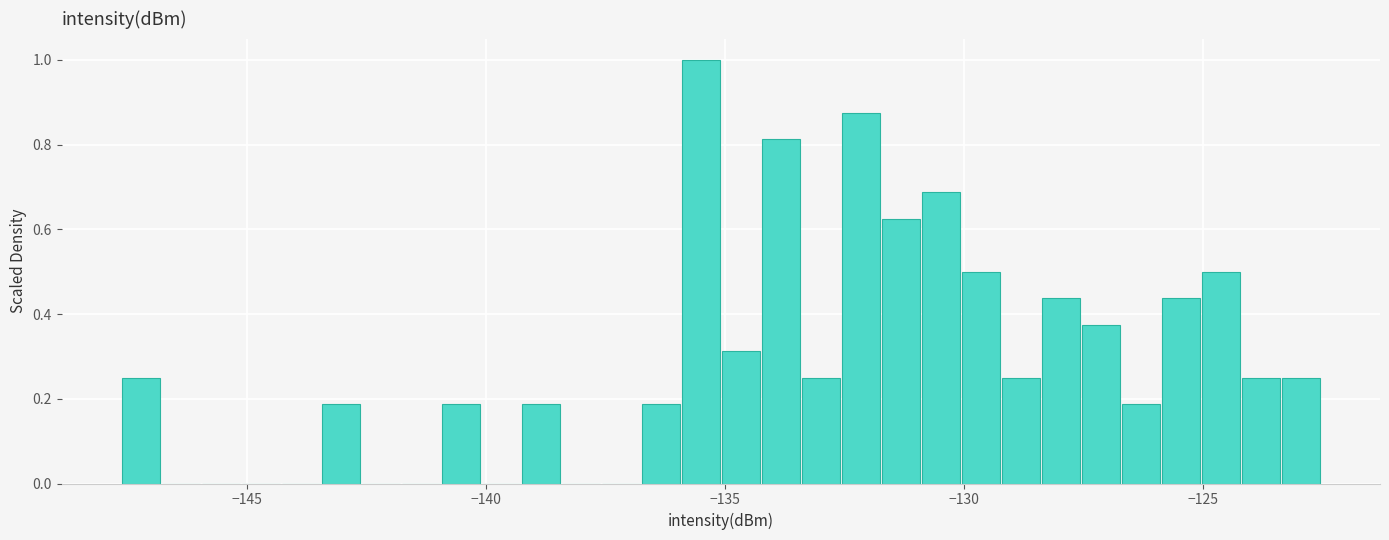

Around what value on the x-axis is the tallest bar? Give the approximate position of its centre, as read against the axis.

-135.5